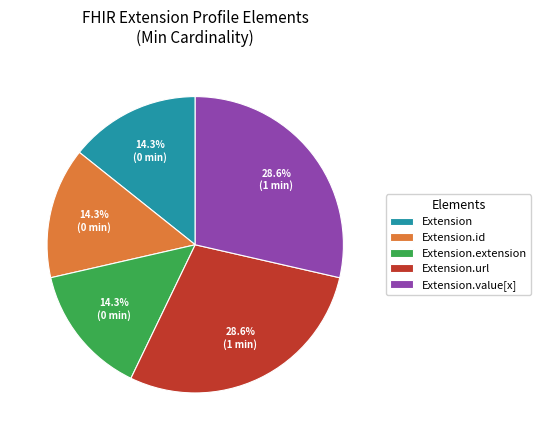

To the nearest percent, what is the average slice percentage?

20%